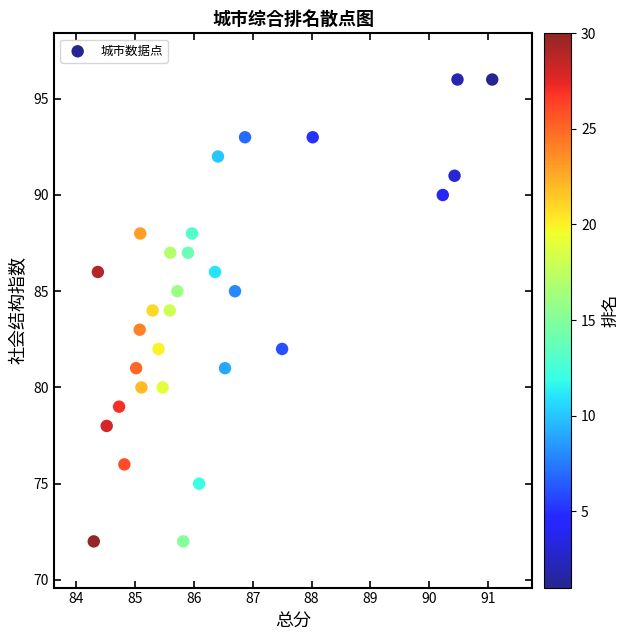

What is the range of Y values (max minus min)?

24